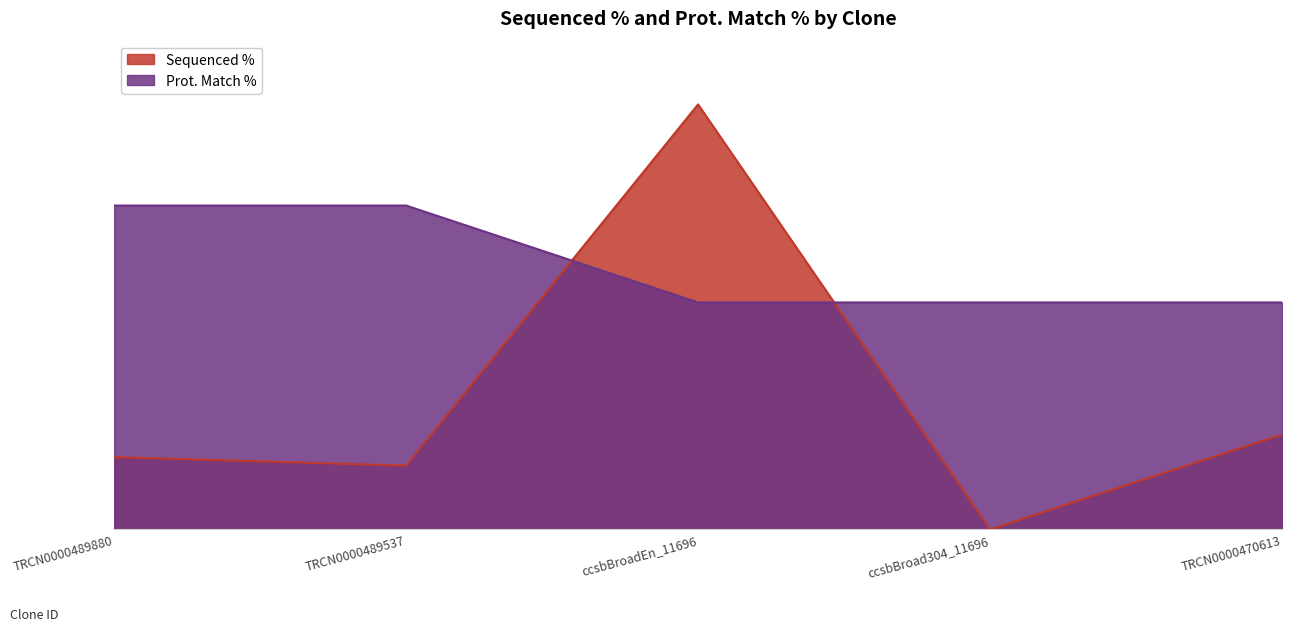

The Sequenced % series shows 100.0 at ccsbBroadEn_11696. True or false?

True